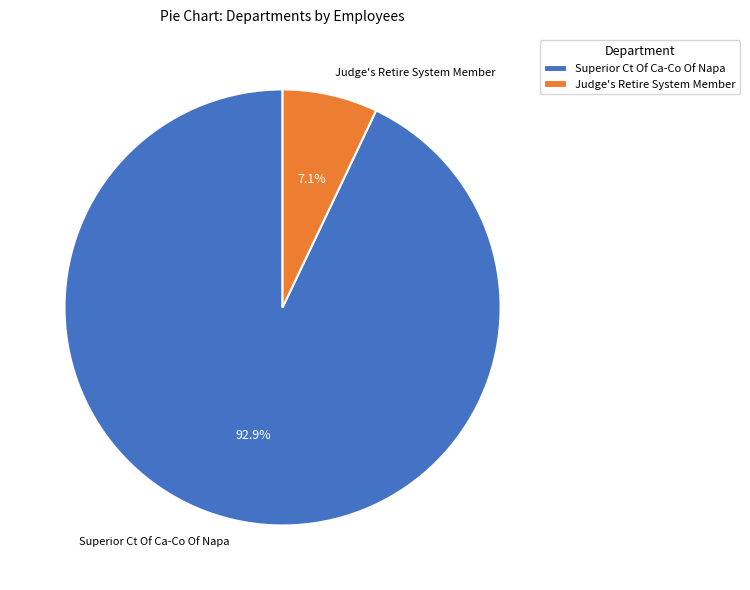

How many slices are in this pie chart?

2